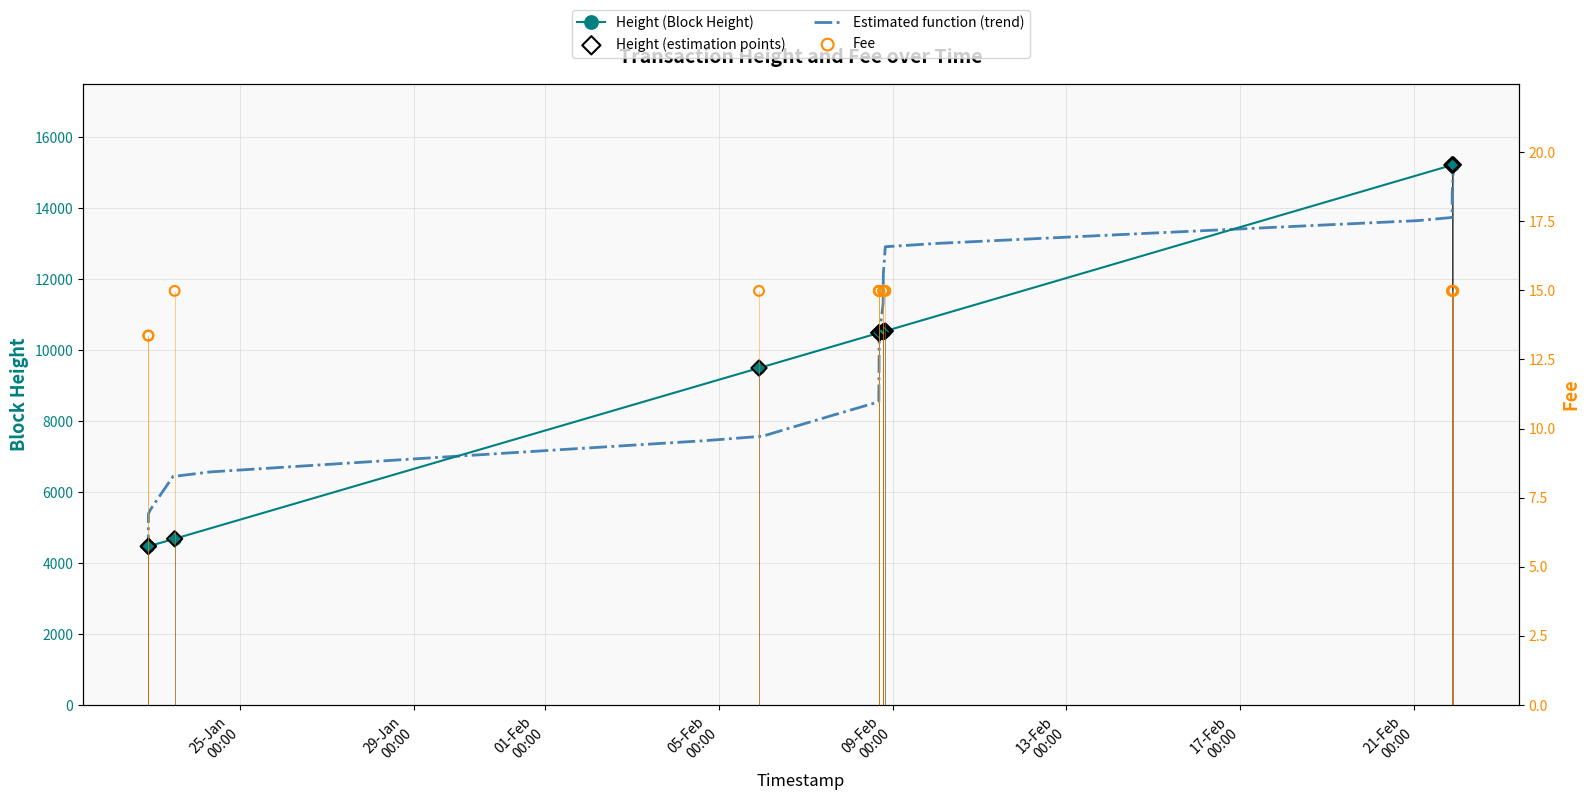

Which series reaches the minimum Y coordinate?

Fee